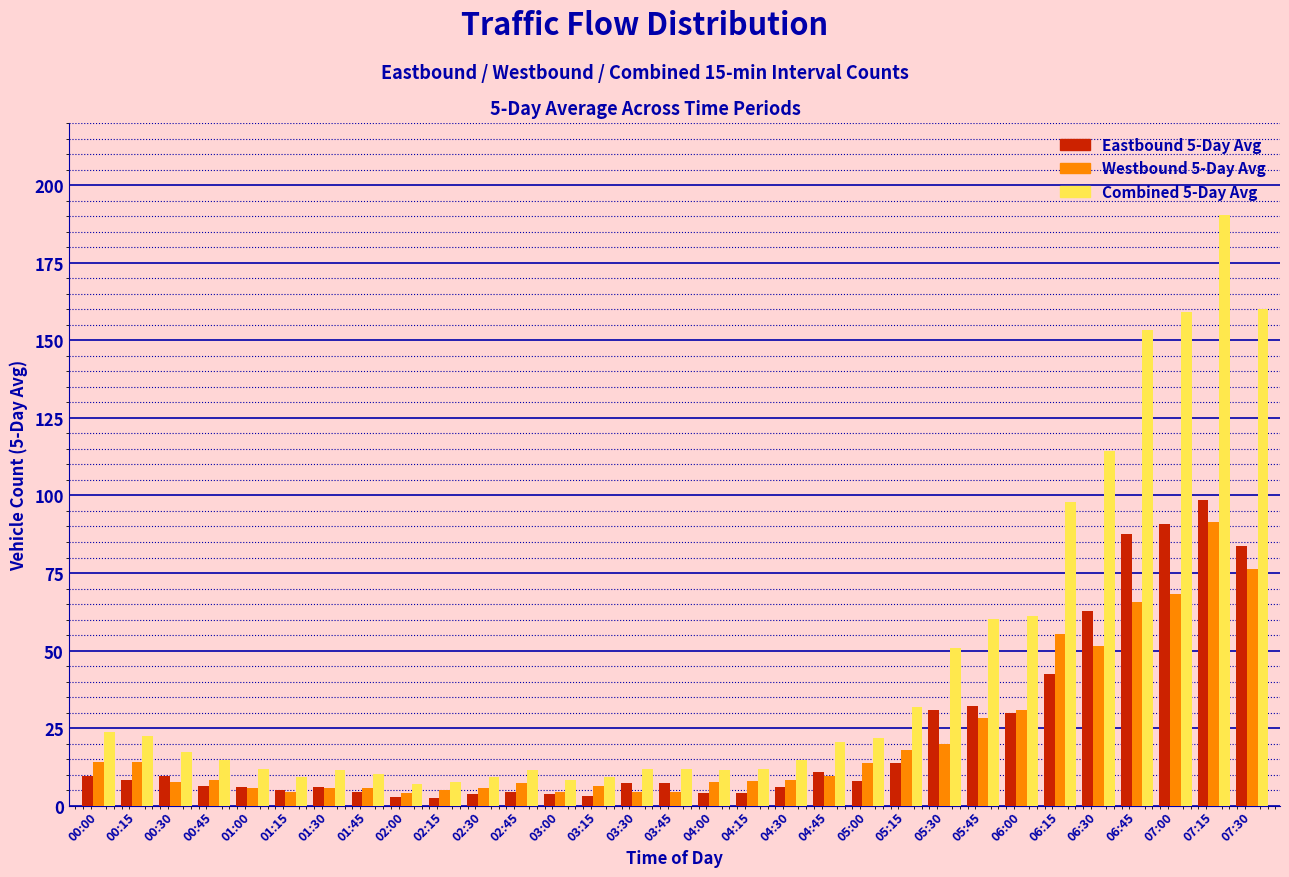

What is the spread (max minus min) of values at 07:30?

83.8